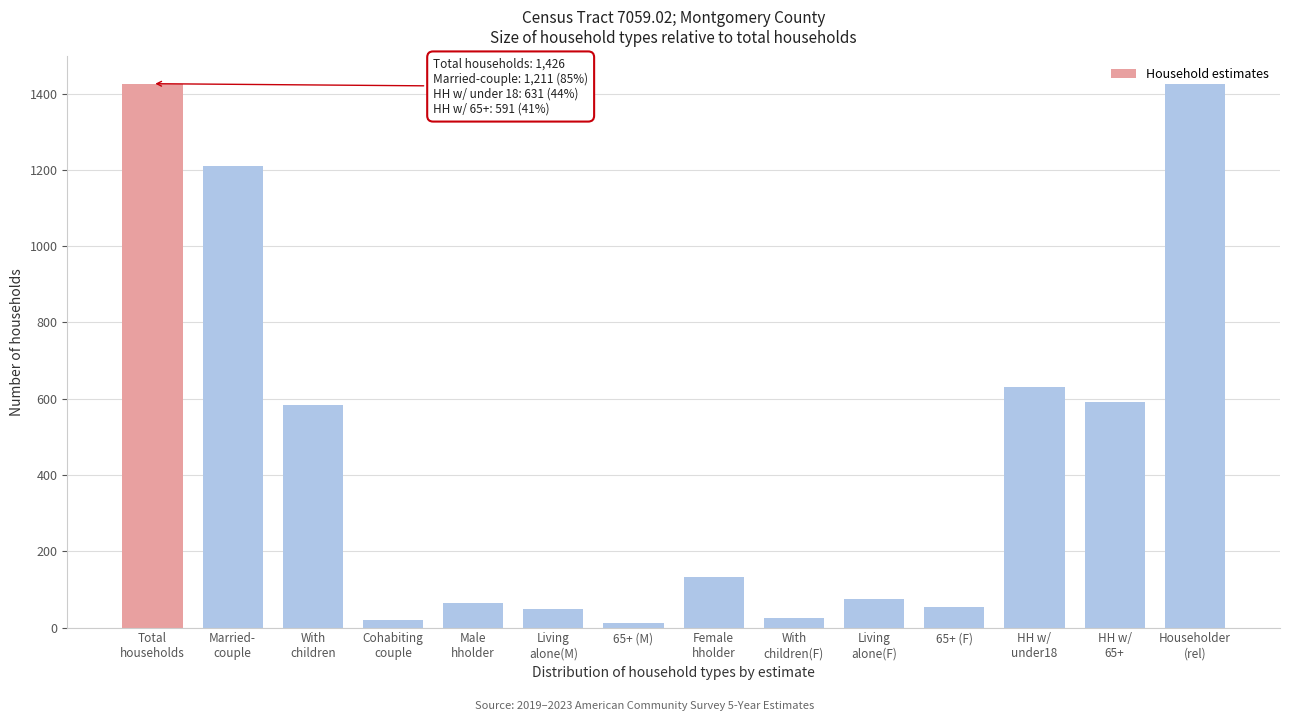

True or false: the data shows 53 at 65+ (F).

True